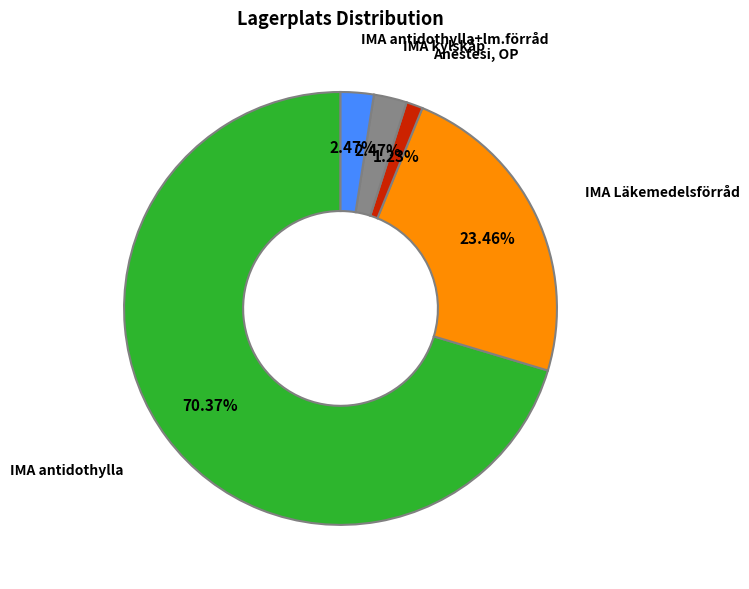

Does any single category account for the majority?

Yes